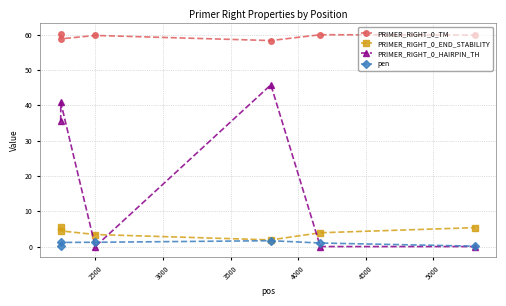

Which series has the widest spread of values?

PRIMER_RIGHT_0_HAIRPIN_TH